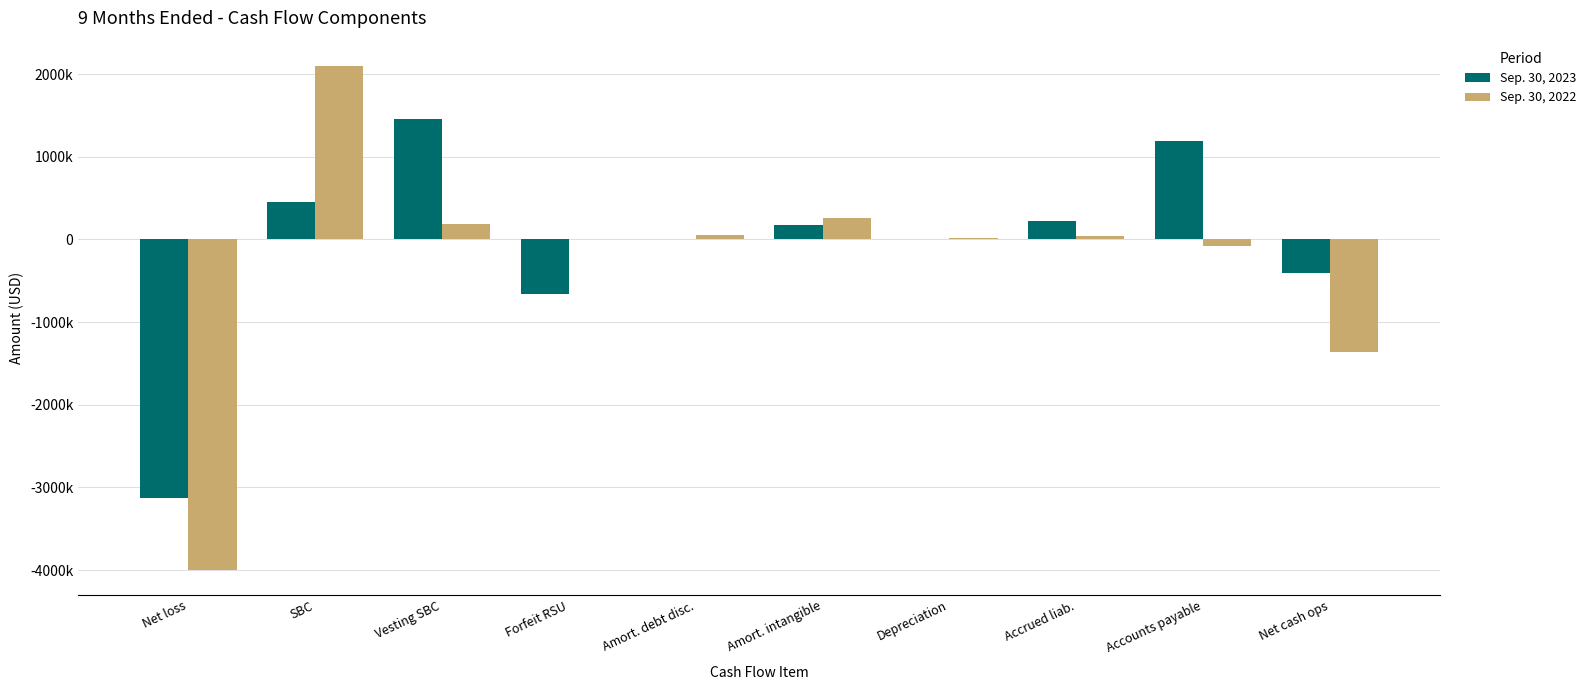

The Sep. 30, 2023 series shows 167630 at Amort. intangible. True or false?

True